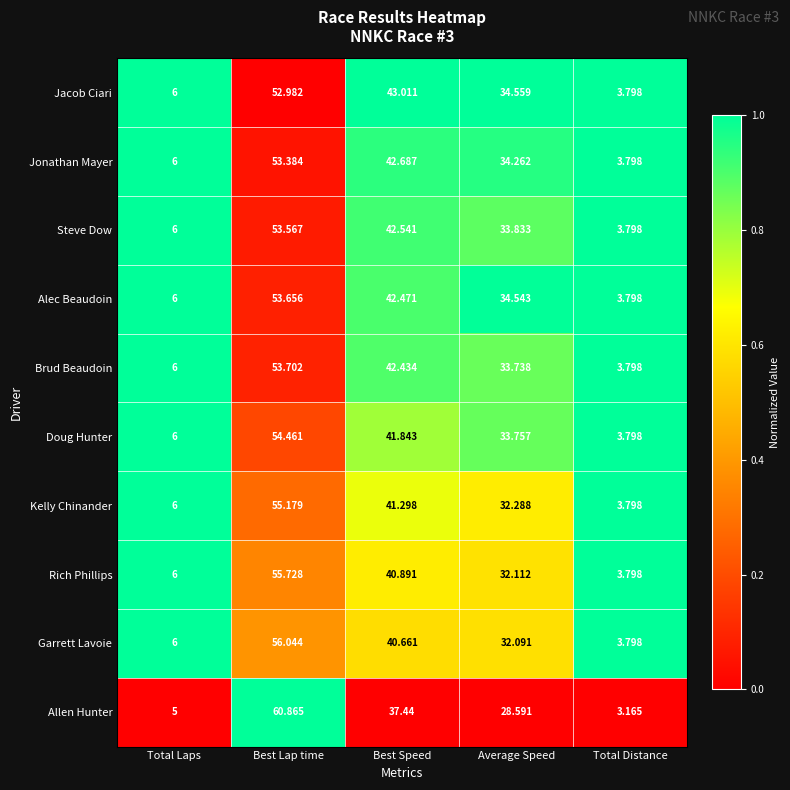

Where does the Rich Phillips series first go above 32?

Best Lap time